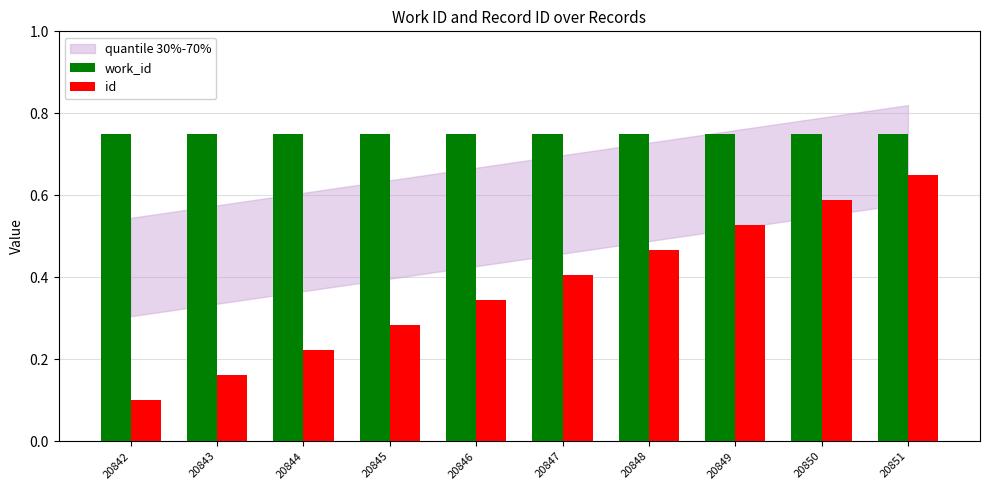

Between 20847 and 20849, which series saw the biggest shift?

id